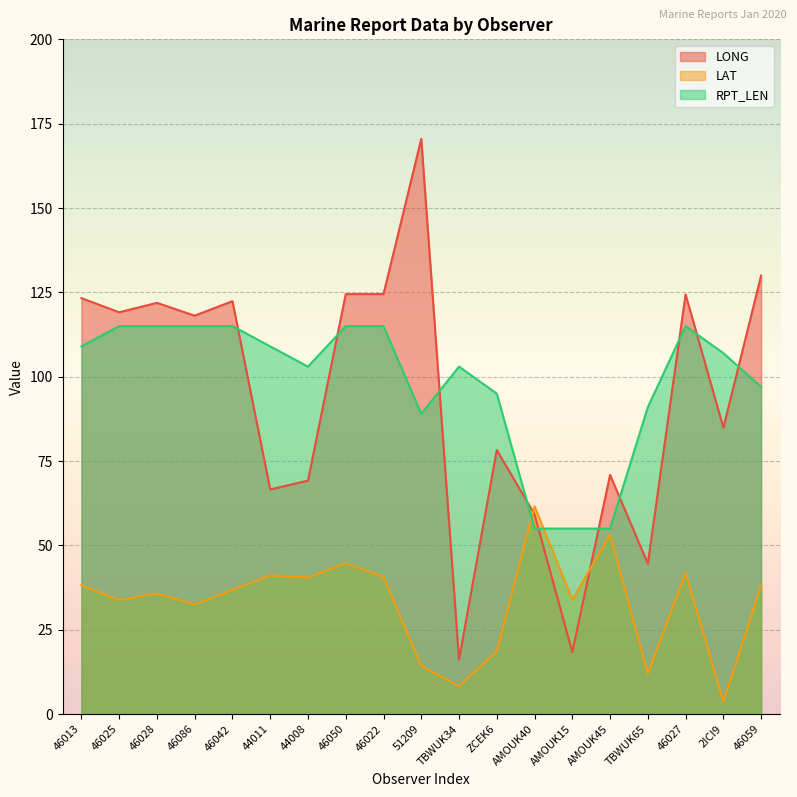

Reading right to left, list all the values displayed in this chart.

LONG: 46059=130.0	2ICI9=84.9	46027=124.4	TBWUK65=44.6	AMOUK45=70.9	AMOUK15=18.4	AMOUK40=59.2	ZCEK6=78.3	TBWUK34=16.2	51209=170.5	46022=124.5	46050=124.5	44008=69.2	44011=66.6	46042=122.4	46086=118.1	46028=121.9	46025=119.1	46013=123.3
LAT: 46059=38.1	2ICI9=3.7	46027=41.9	TBWUK65=12.0	AMOUK45=53.2	AMOUK15=33.9	AMOUK40=61.6	ZCEK6=18.6	TBWUK34=8.3	51209=14.3	46022=40.7	46050=44.7	44008=40.5	44011=41.1	46042=36.8	46086=32.5	46028=35.8	46025=33.8	46013=38.2
RPT_LEN: 46059=97.0	2ICI9=107.0	46027=115.0	TBWUK65=91.0	AMOUK45=55.0	AMOUK15=55.0	AMOUK40=55.0	ZCEK6=95.0	TBWUK34=103.0	51209=89.0	46022=115.0	46050=115.0	44008=103.0	44011=109.0	46042=115.0	46086=115.0	46028=115.0	46025=115.0	46013=109.0